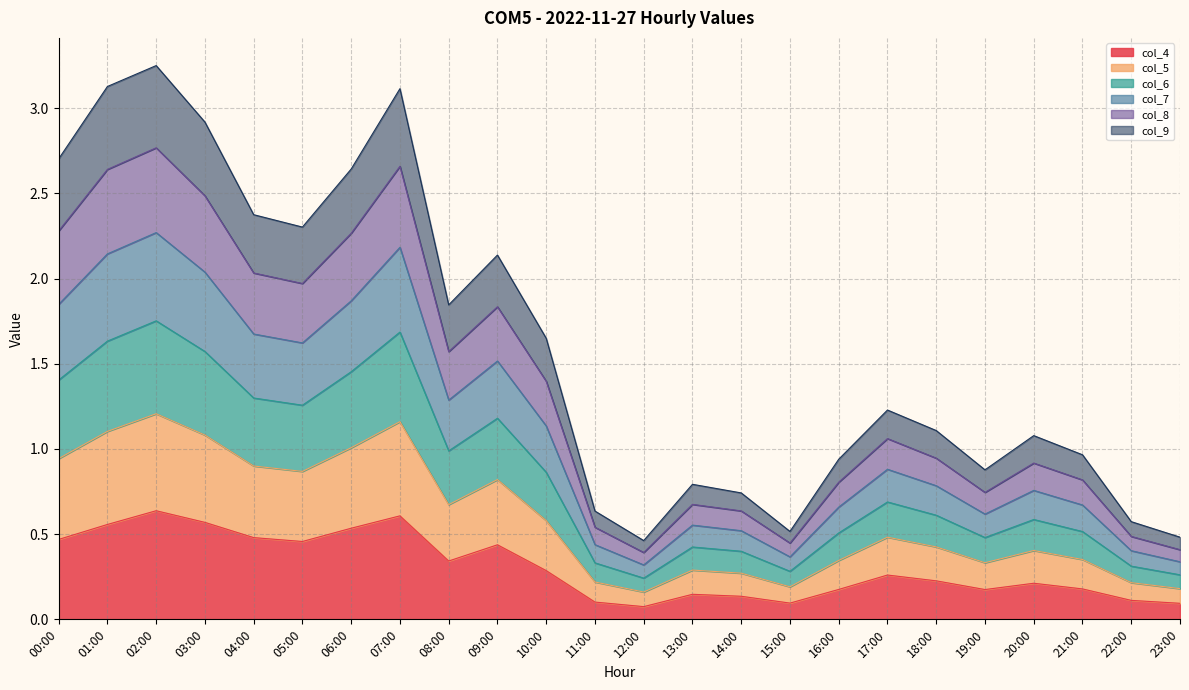

What is the spread (max minus min) of values at 07:00?

2.5